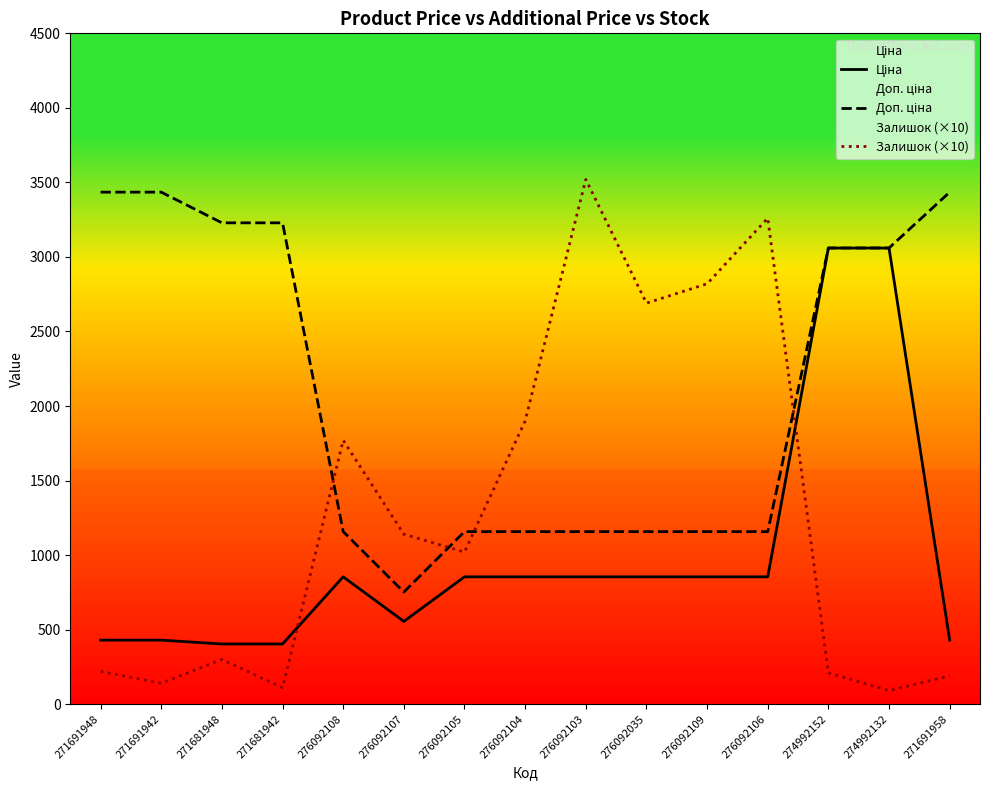

What position from the left is 276092108?

5